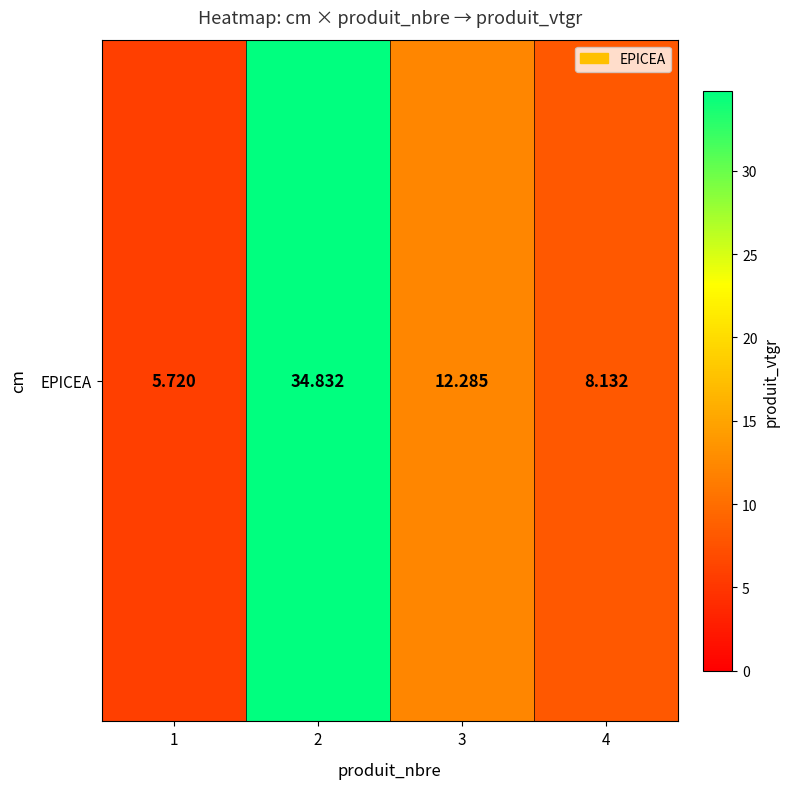

What is the change in value from 1 to 3?

+6.6